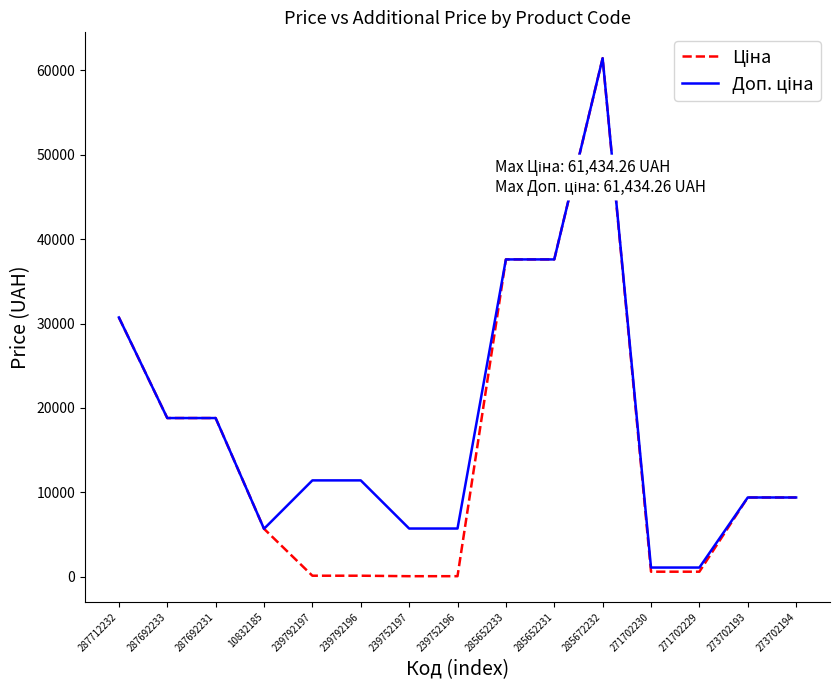

At which category is the sum across all series the highest?

285672232